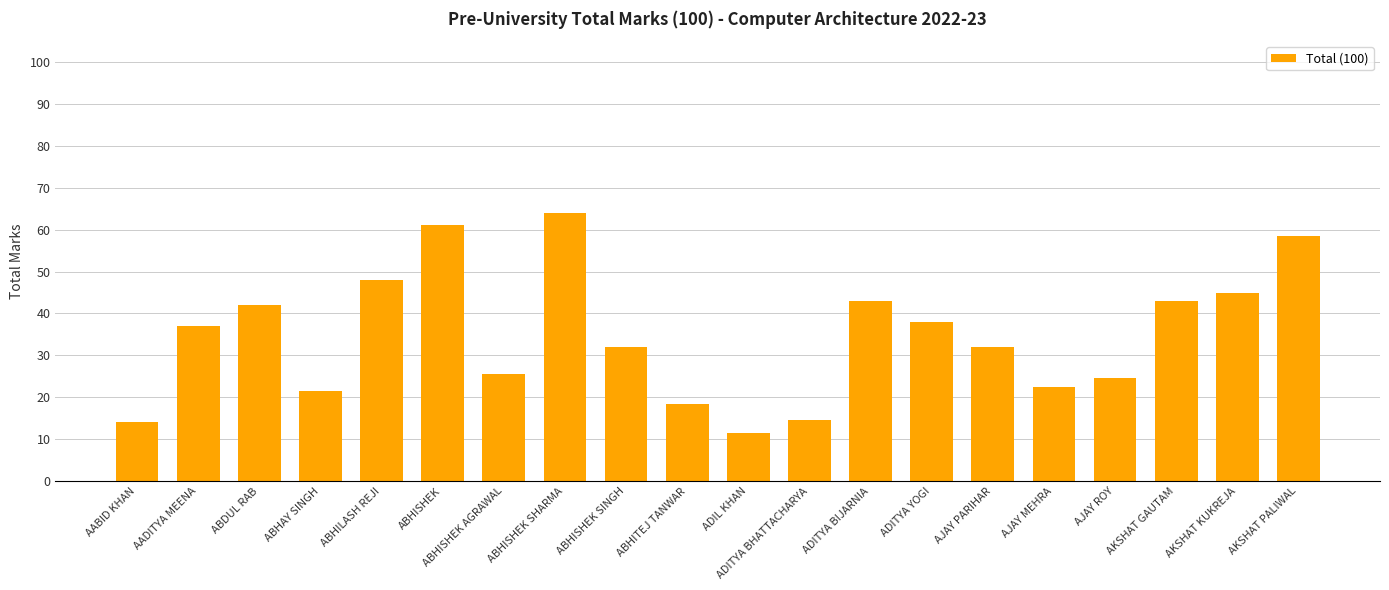

What is the value of the 19th bar from the left?

45.0